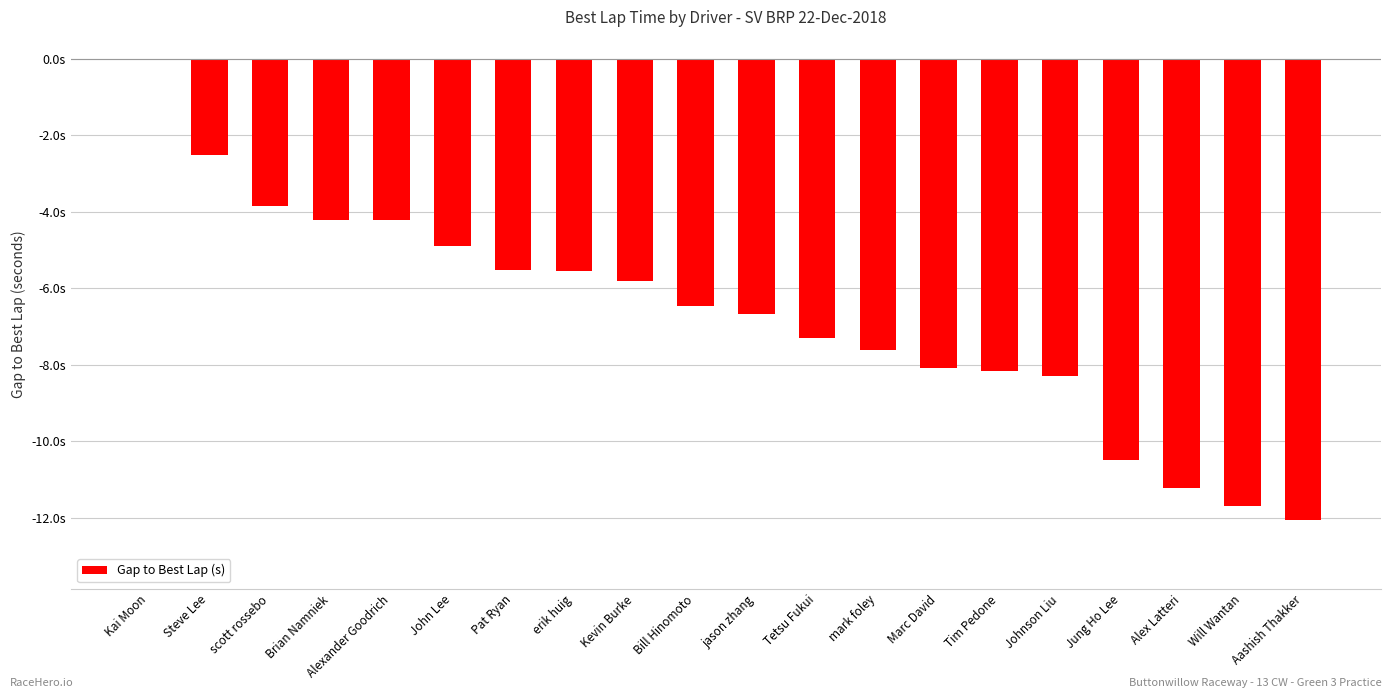

What is the difference between the maximum and minimum values?

12.0